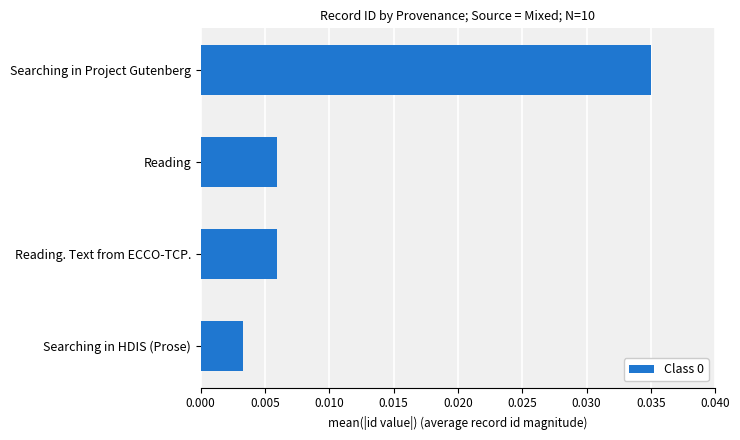

What is the sum of all values?

0.1